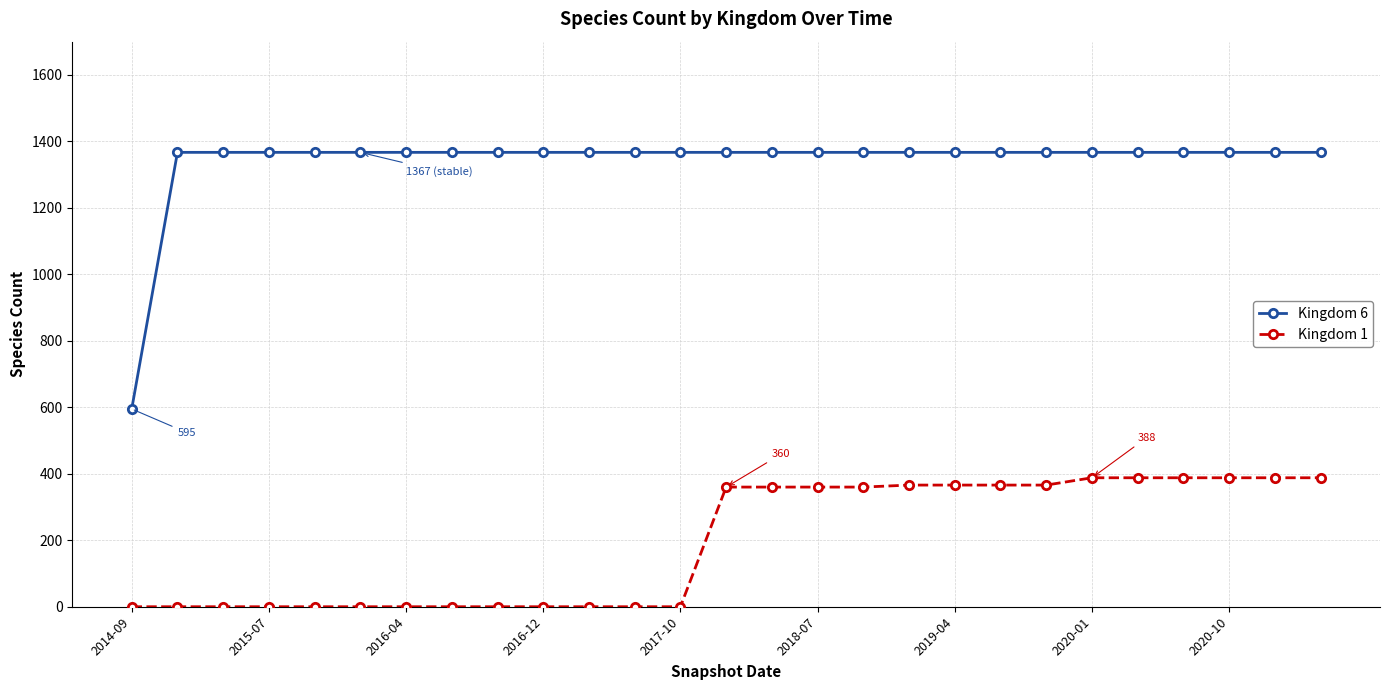

True or false: Kingdom 1 and Kingdom 6 intersect in this chart.

False